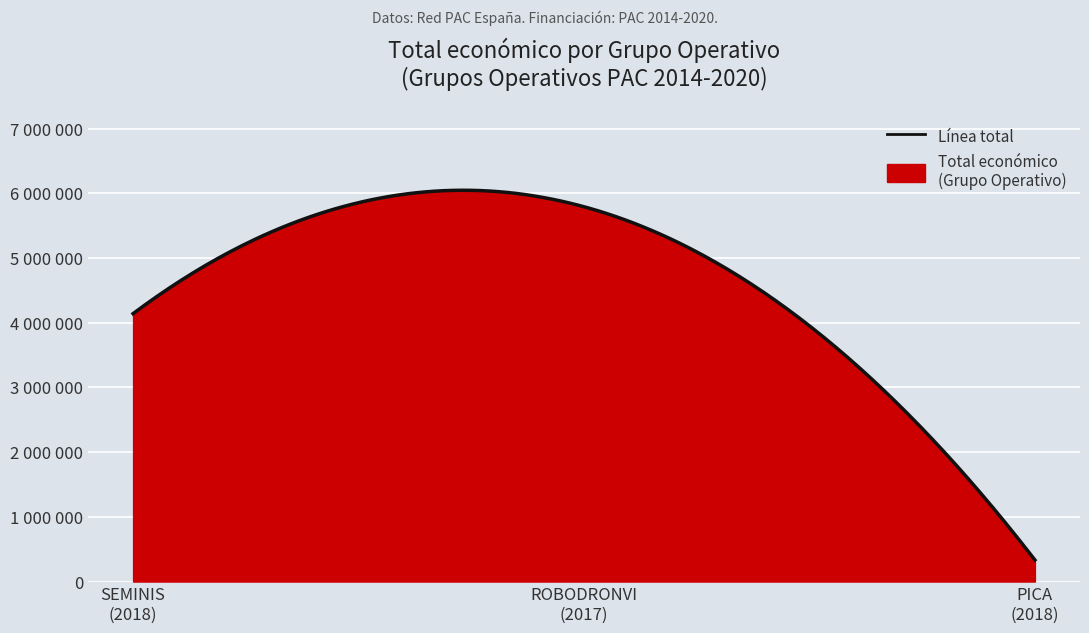

Which category has the lowest value across all series?

PICA
(2018)